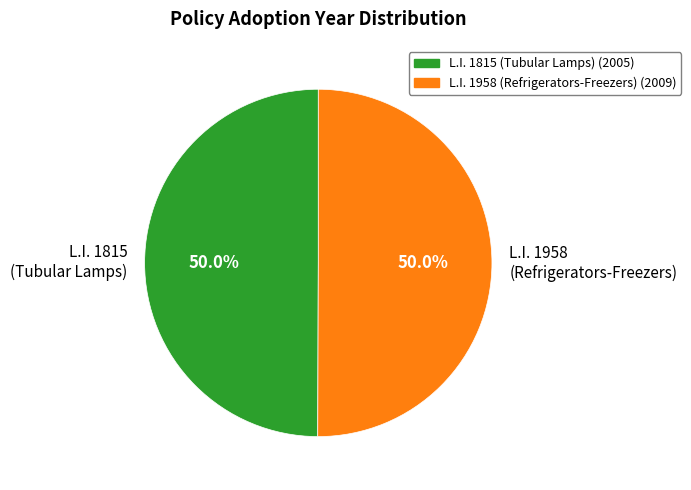

Approximately how many times larger is the value at L.I. 1958 (Refrigerators-Freezers) compared to L.I. 1815 (Tubular Lamps)?

1.0